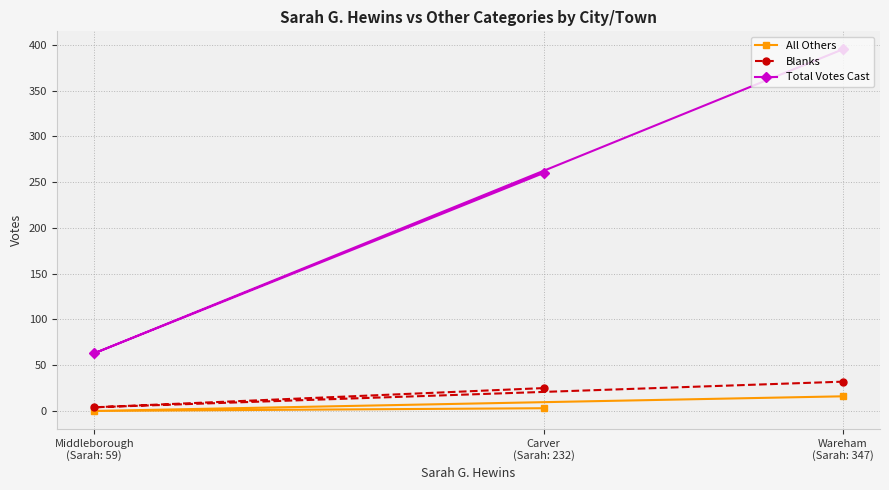

Rank the categories by Total Votes Cast value from lowest to highest.

Middleborough
(Sarah: 59), Carver
(Sarah: 232), Wareham
(Sarah: 347)